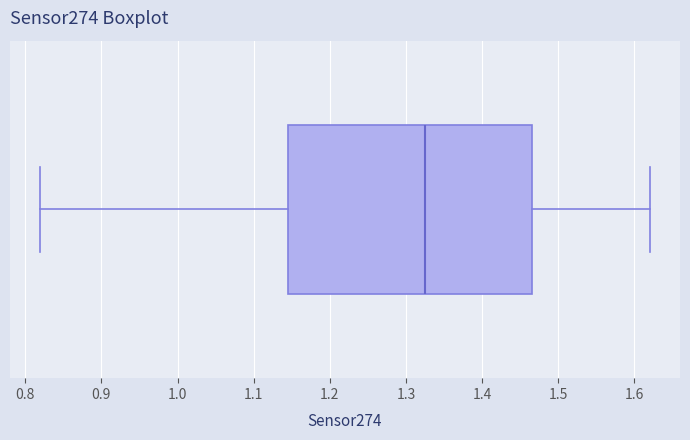

Read this box plot against the x-axis: the position of the median line, the range covered by the box, and the ends of both whiskers. The values are not printed on the chart, so give them approximately, as read against the axis.

median 1.33, box 1.15 to 1.47, whiskers 0.82 to 1.62